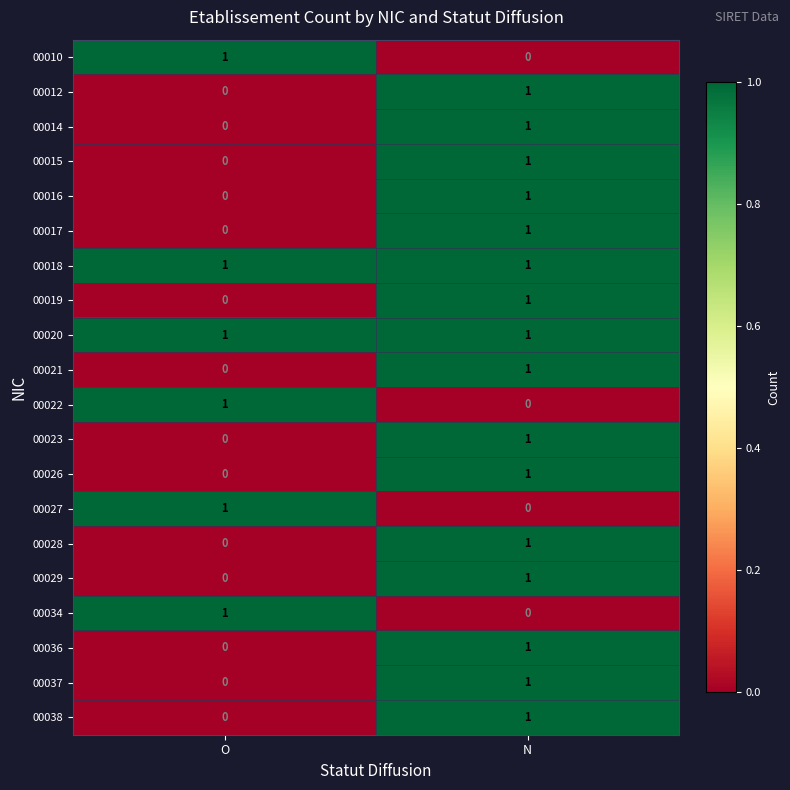

Is it true that 00010 equals 1 at O?

True